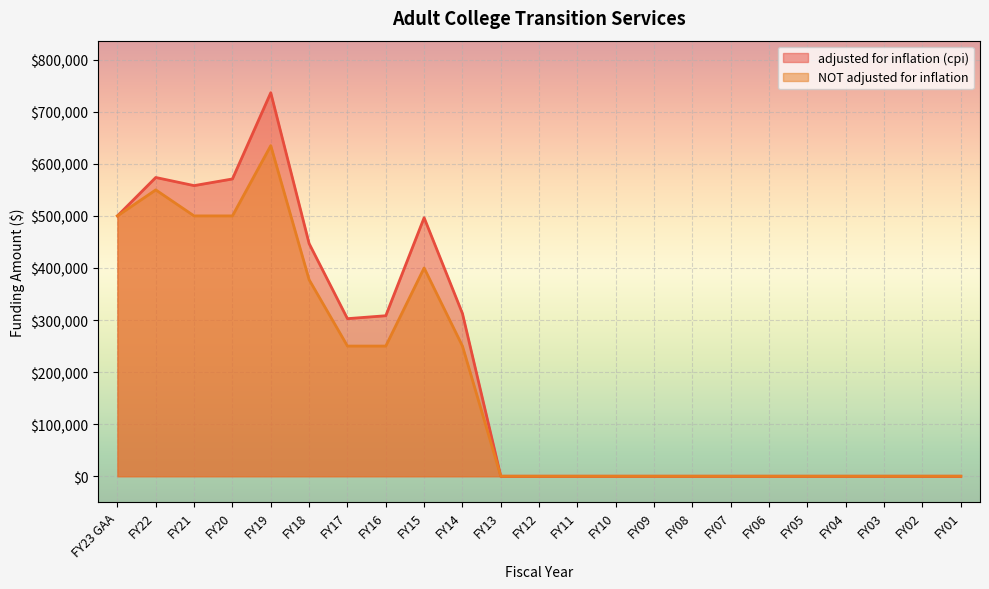

What is the difference between the second highest and second lowest values in the NOT adjusted for inflation series?

550000